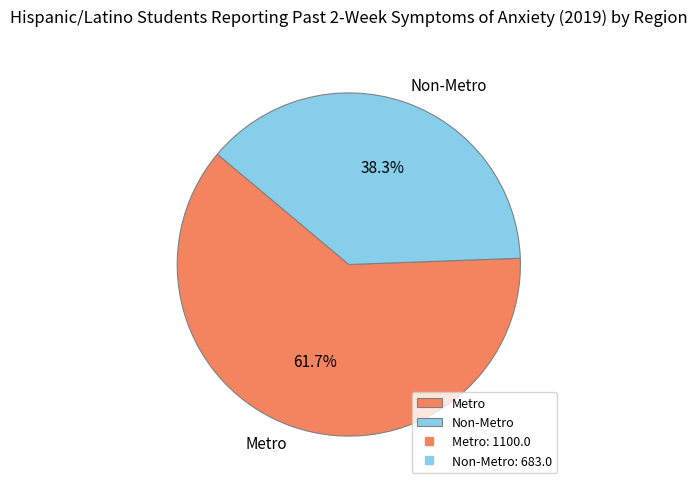

To the nearest percent, what percentage of the pie is Non-Metro?

38%